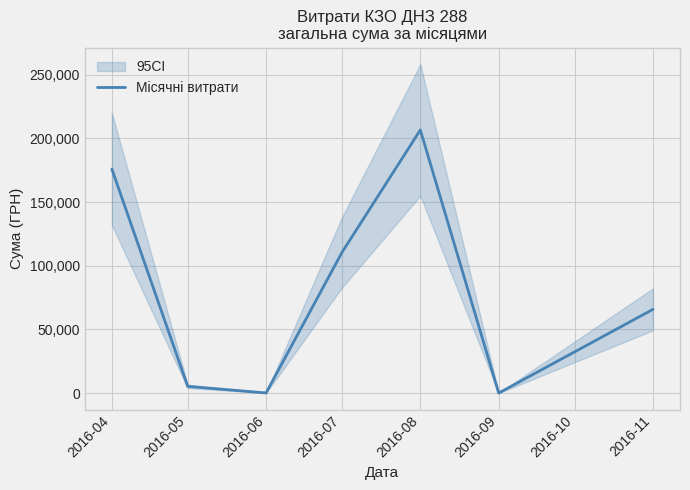

What is the highest value of the Місячні витрати series?

206631.6